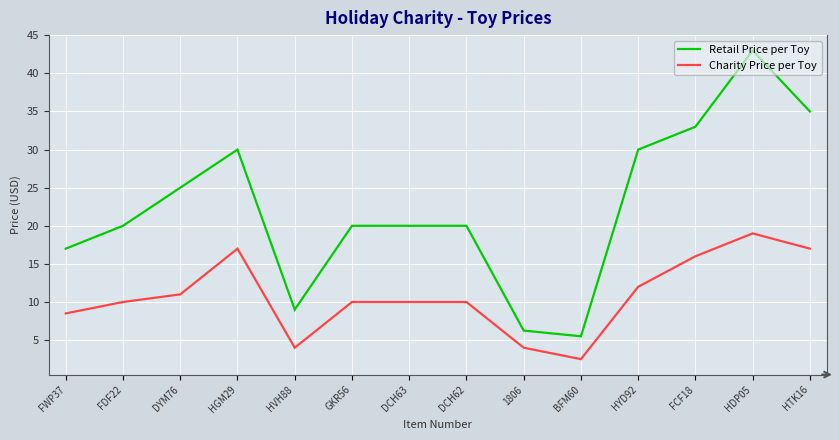

What is the maximum value for Charity Price per Toy?

19.0